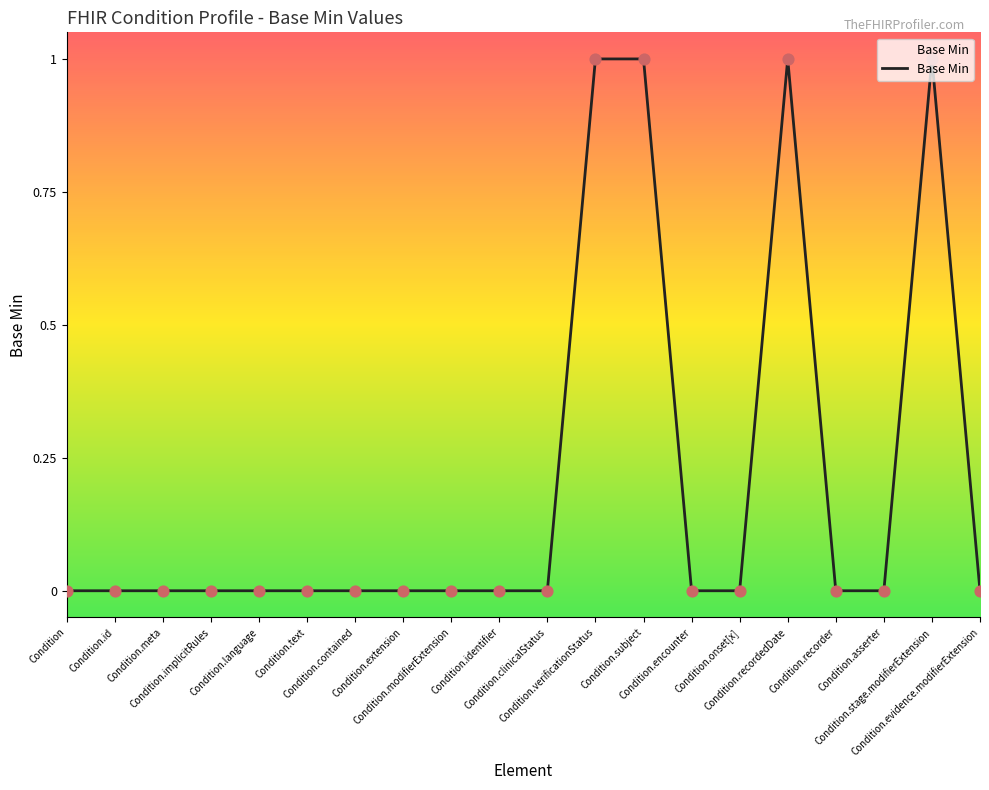

How many lines are shown in the chart?

1